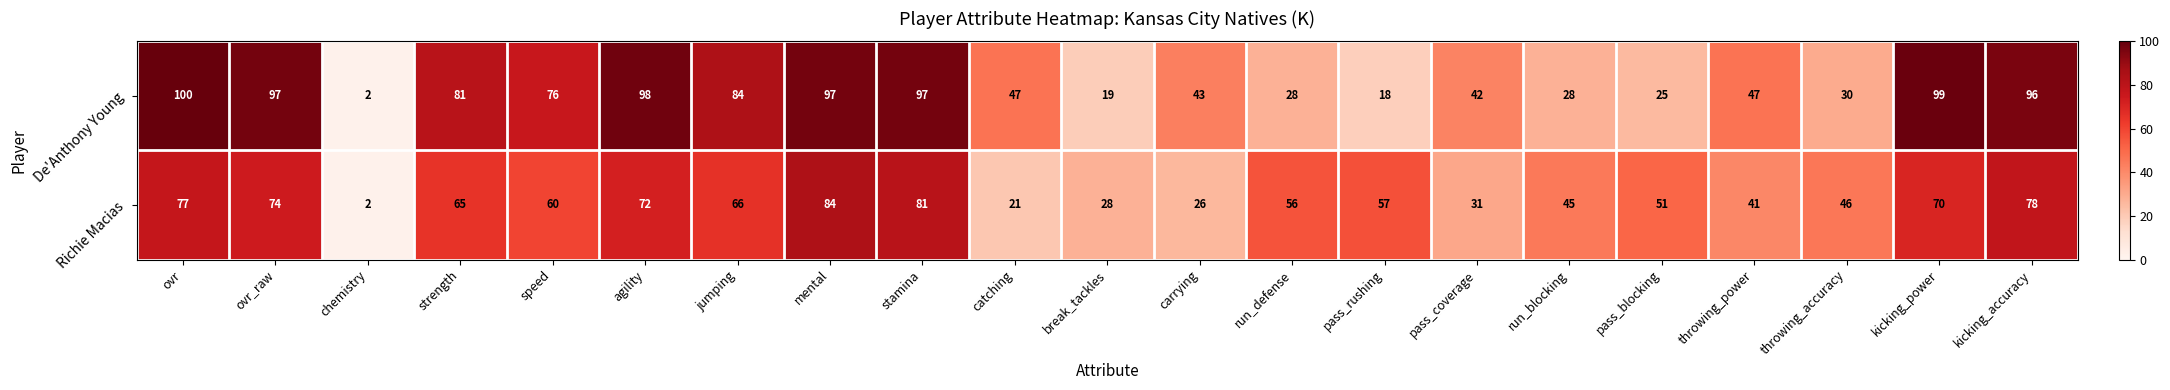

What is the difference between the maximum and minimum values in the De'Anthony Young series?

98